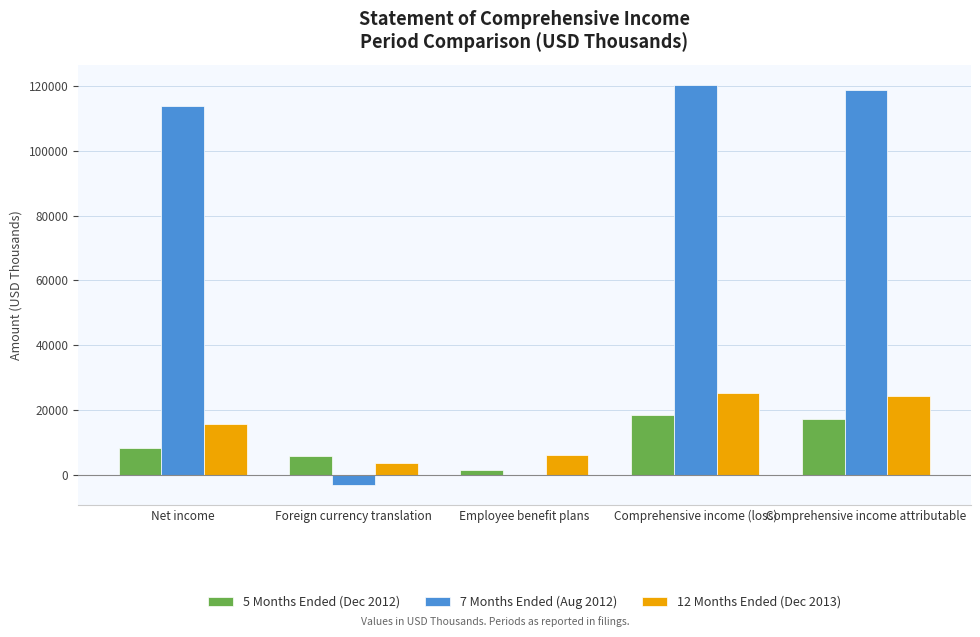

What is the spread (max minus min) of values at Employee benefit plans?

6197